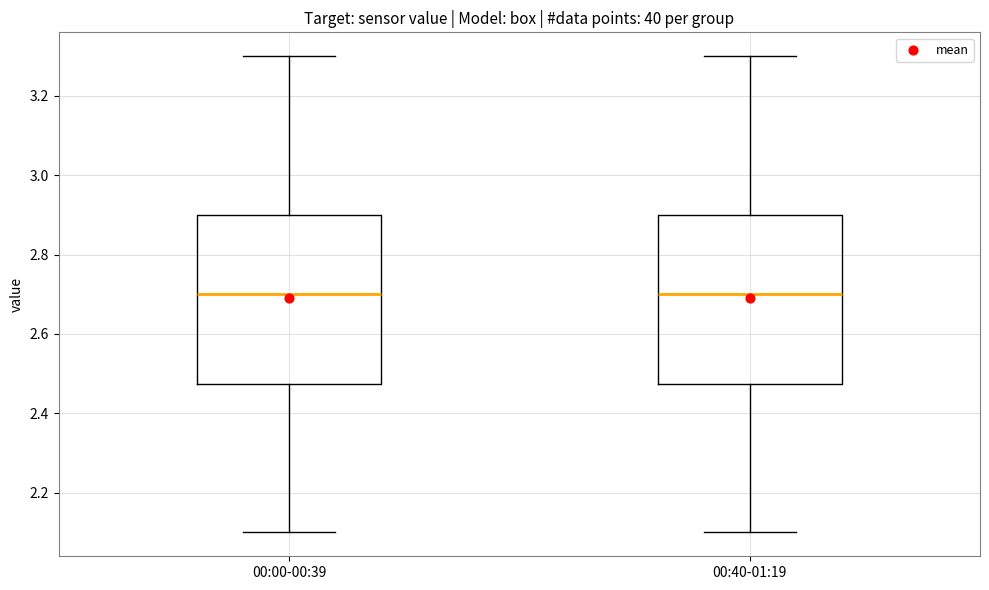

Where is the lower edge of the box for 00:00-00:39 on the y-axis? The values are not printed on the chart, so give them approximately, as read against the axis.

2.48